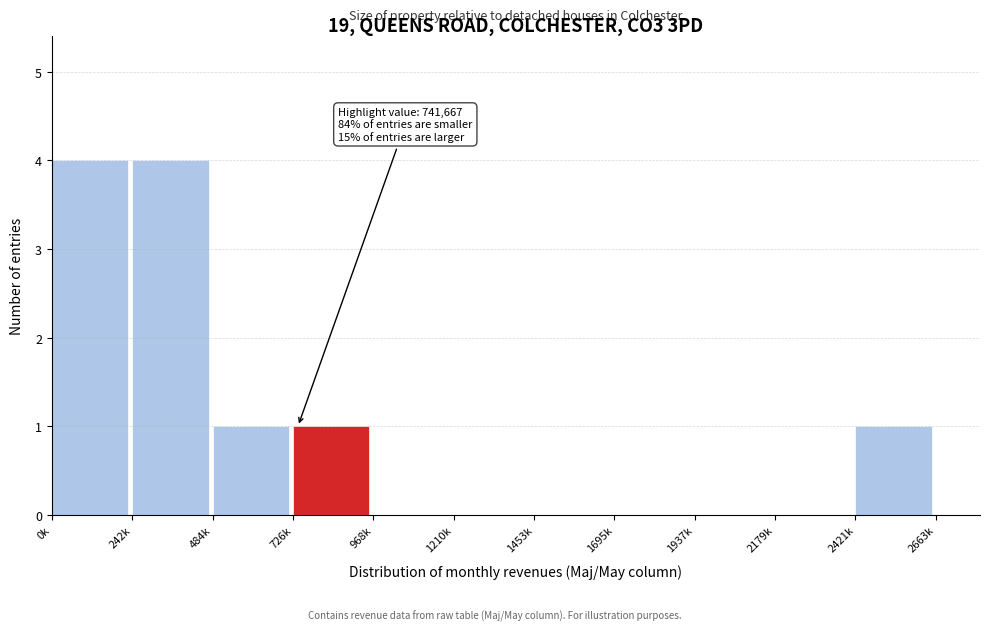

Reading right to left, what are all the values shown in this chart?

2421k=1	2179k=0	1937k=0	1695k=0	1453k=0	1210k=0	968k=0	726k=1	484k=1	242k=4	0k=4